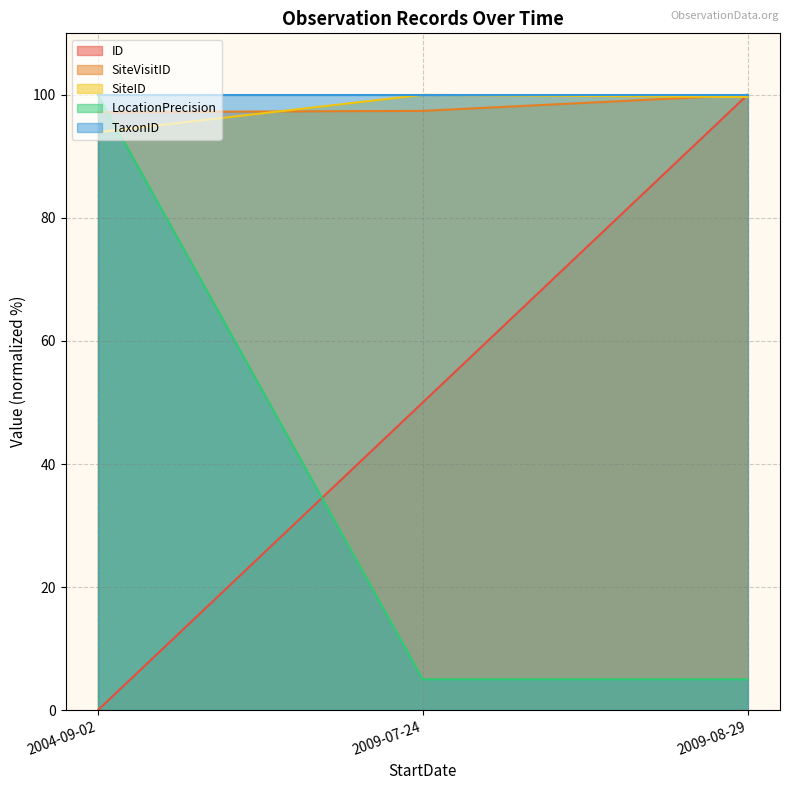

The SiteID series shows 100.0 at 2009-07-24. True or false?

True